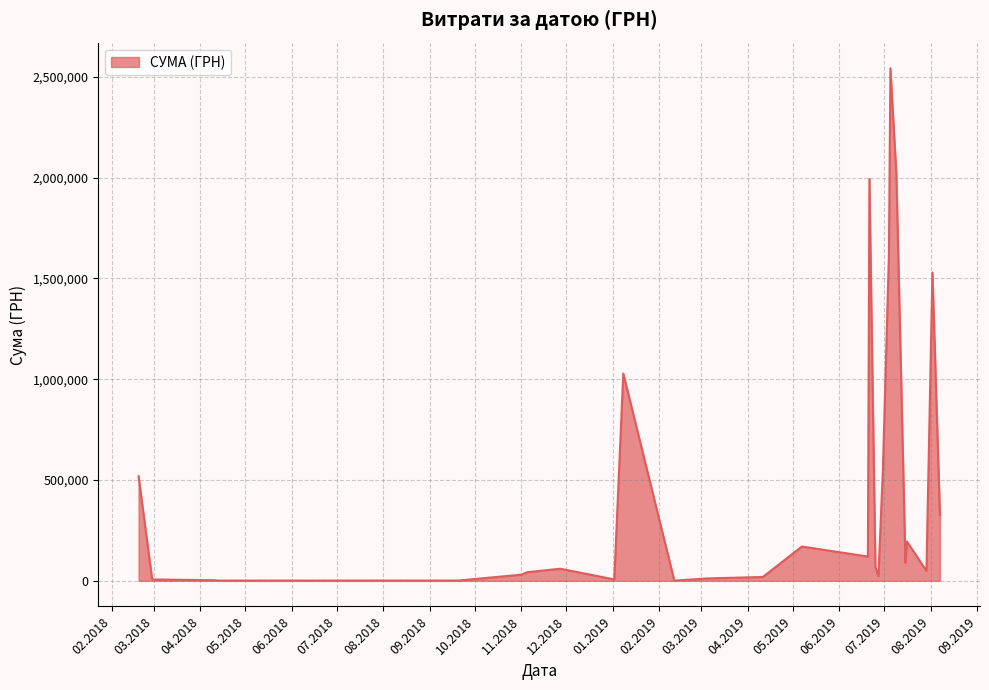

What is the maximum value shown in the chart?

2542996.0